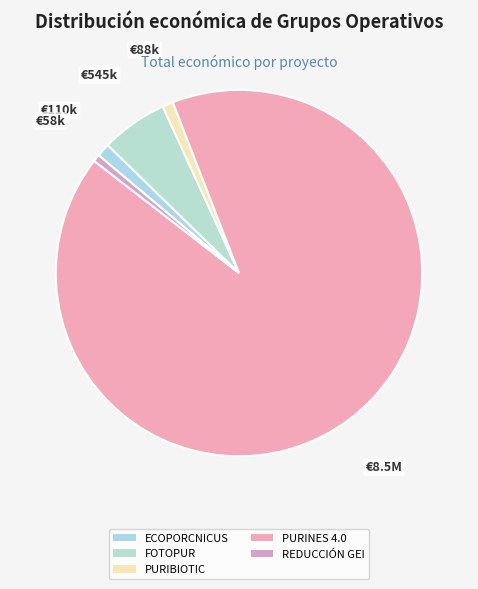

What is the change in value from PURIBIOTIC to REDUCCIÓN GEI?

-30030